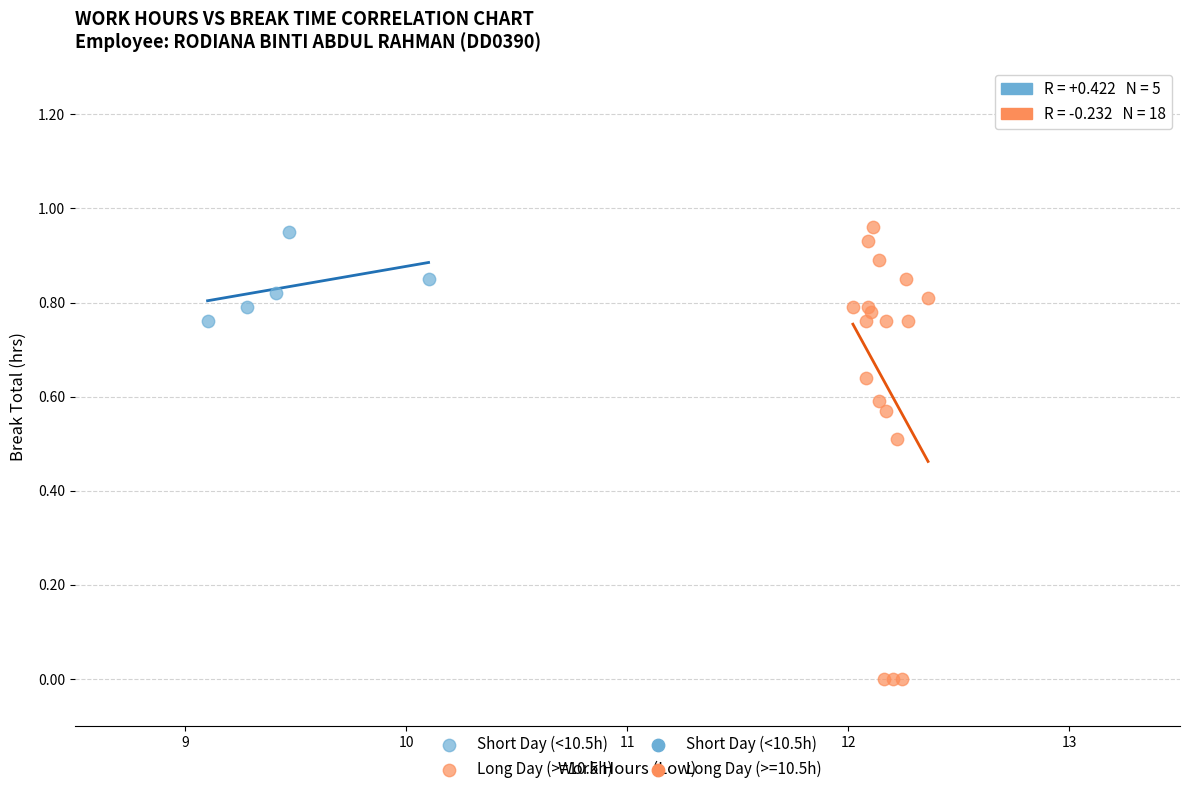

Which series reaches the minimum Y coordinate?

Long Day (>=10.5h)